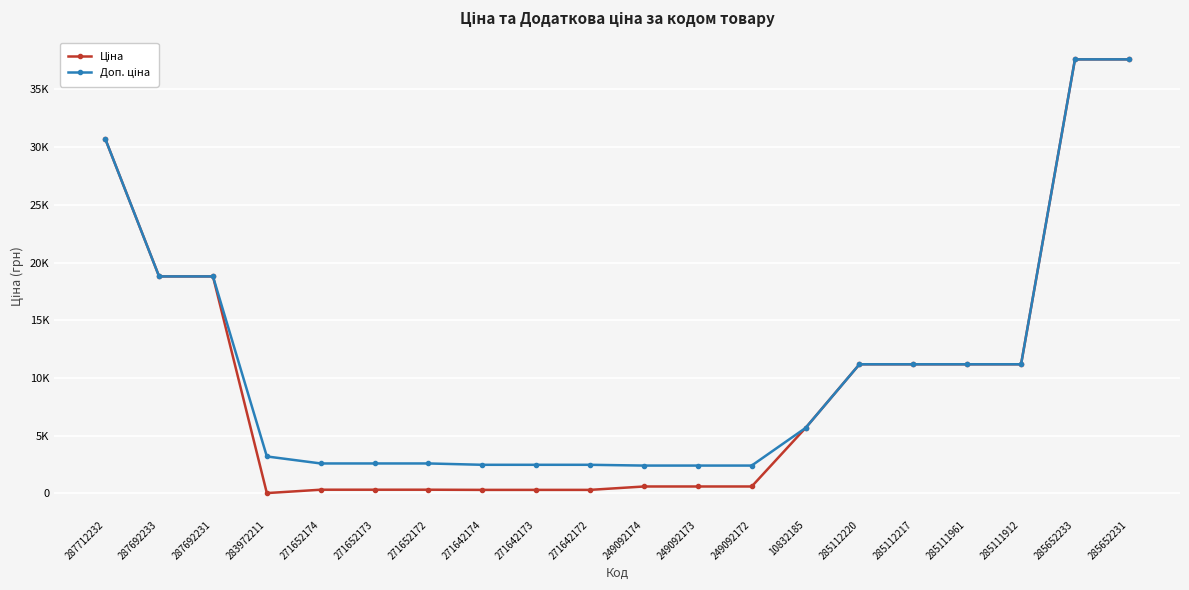

What is the average value of the Ціна series?

9883.6